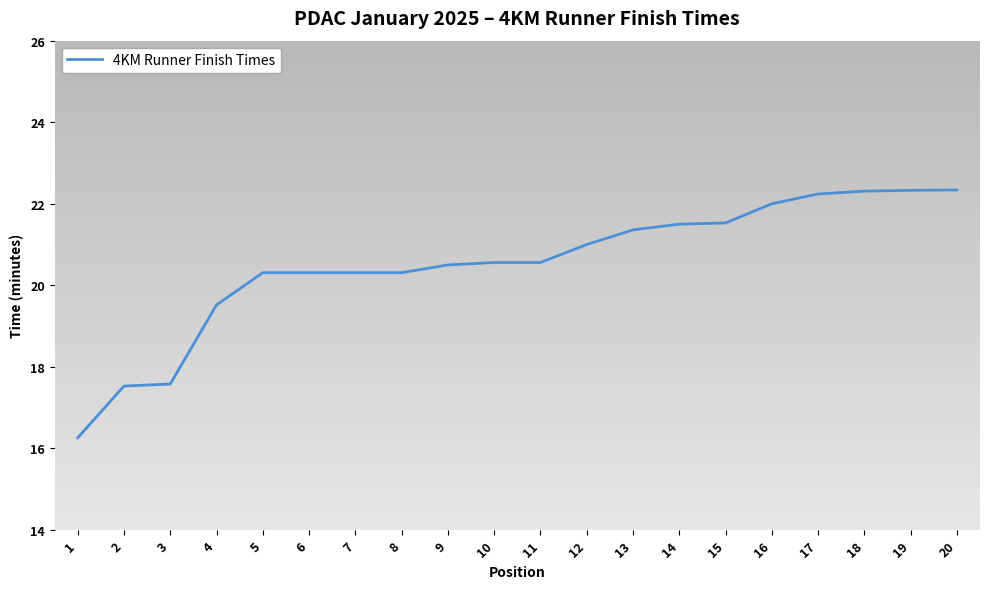

Which label corresponds to the smallest value in the chart?

1